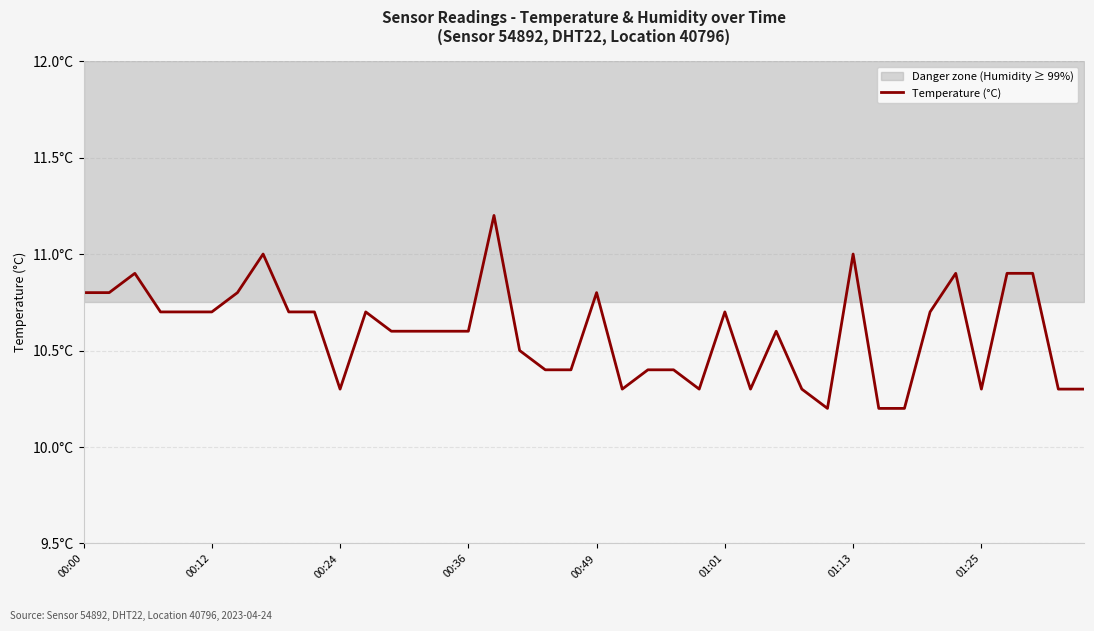

How many lines are shown in the chart?

1